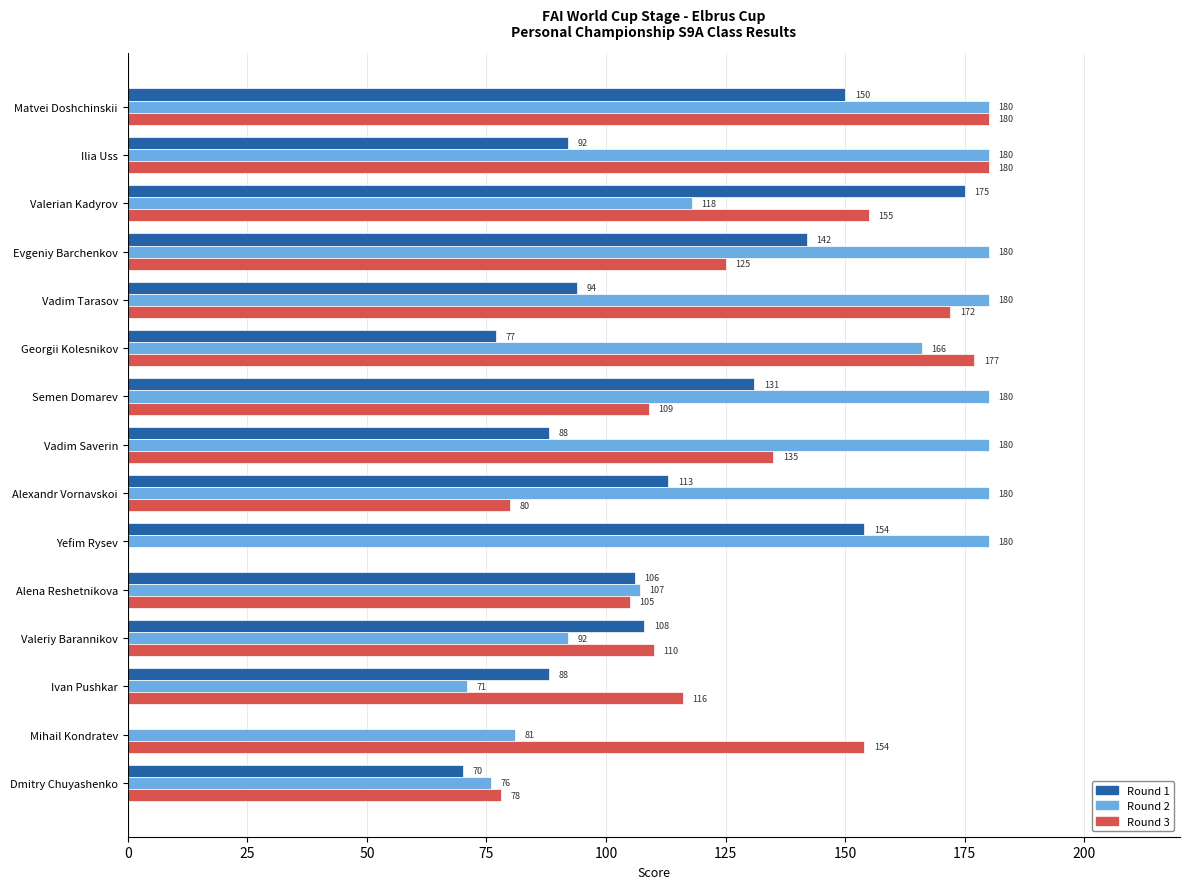

Where is Round 2 nearest to the value 125?

Valerian Kadyrov